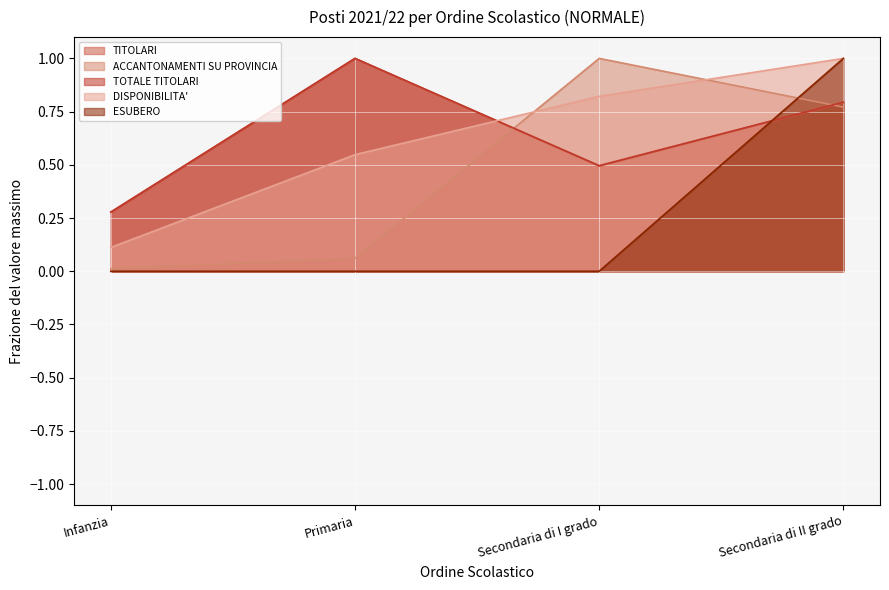

What is the label of the 2nd point from the right?

Secondaria di I grado